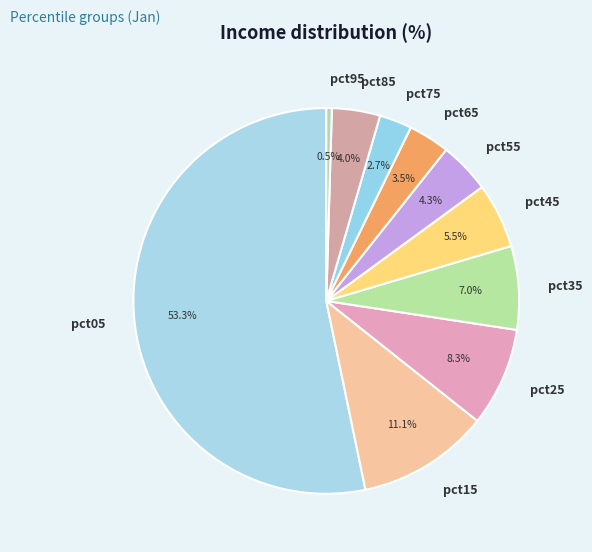

Does pct15 represent more than half of the total?

No